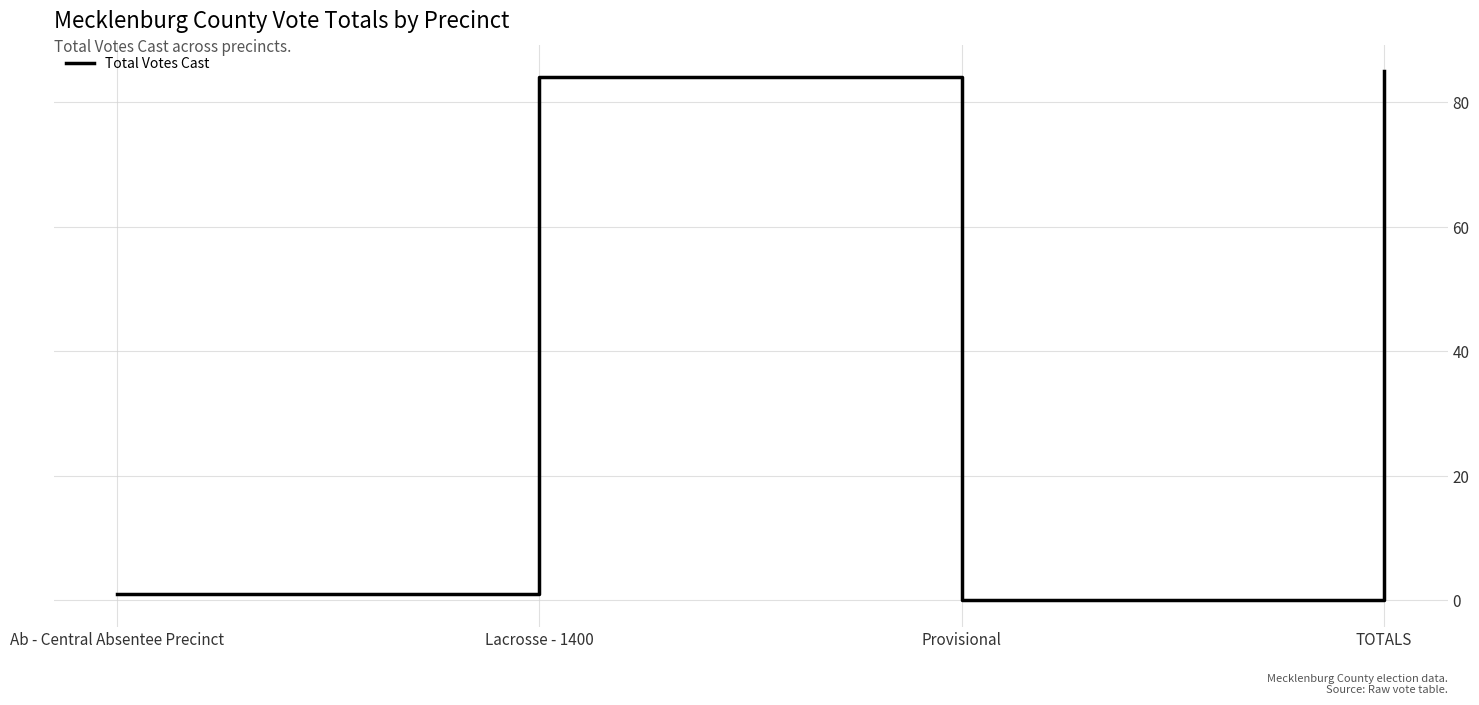

Where is the first local minimum?

Provisional